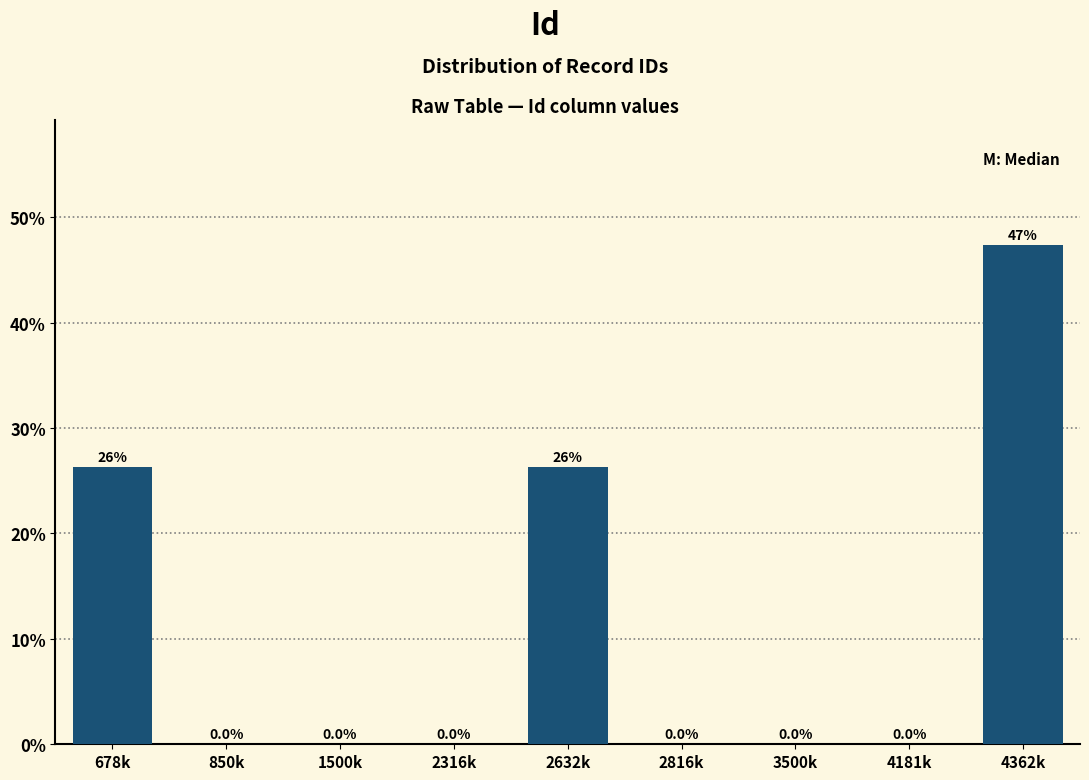

Reading left to right, transcribe all the data shown in this chart.

678k=26.3	850k=0.0	1500k=0.0	2316k=0.0	2632k=26.3	2816k=0.0	3500k=0.0	4181k=0.0	4362k=47.4